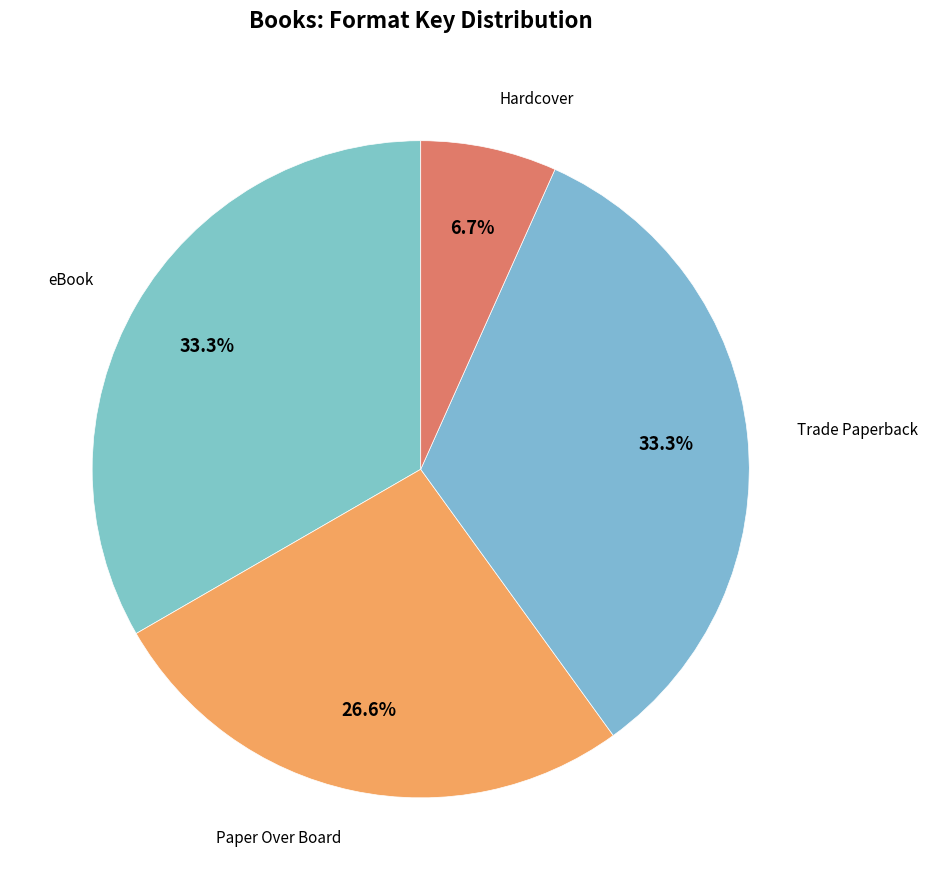

How many slices are in this pie chart?

4